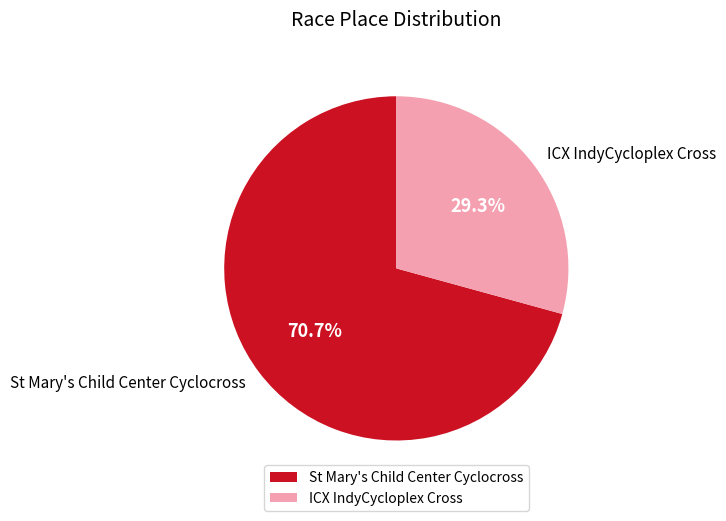

How many segments does this pie chart have?

2